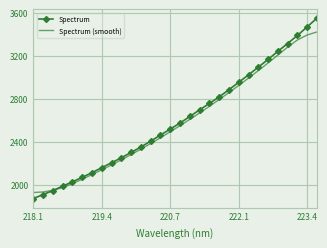

What is the average value of the Spectrum series?

2606.9